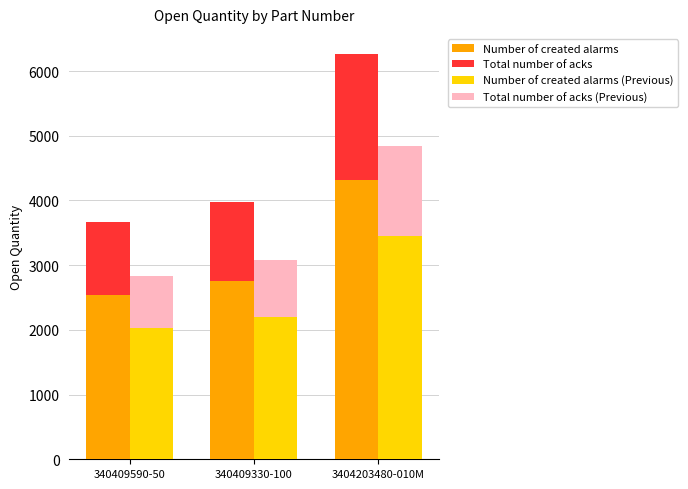

Are the bars grouped side by side (vs. stacked)?

Yes